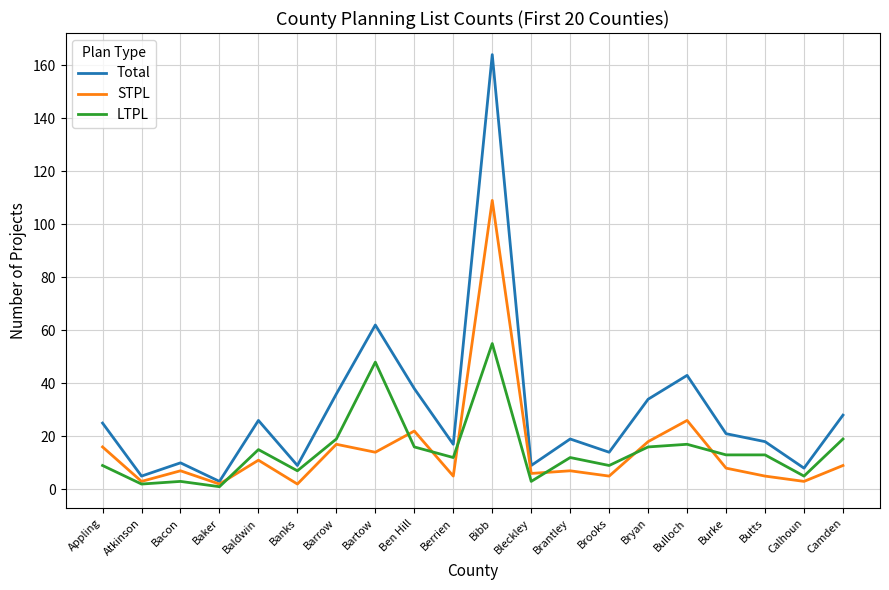

Reading left to right, transcribe all the data shown in this chart.

Total: 25	5	10	3	26	9	36	62	38	17	164	9	19	14	34	43	21	18	8	28
STPL: 16	3	7	2	11	2	17	14	22	5	109	6	7	5	18	26	8	5	3	9
LTPL: 9	2	3	1	15	7	19	48	16	12	55	3	12	9	16	17	13	13	5	19